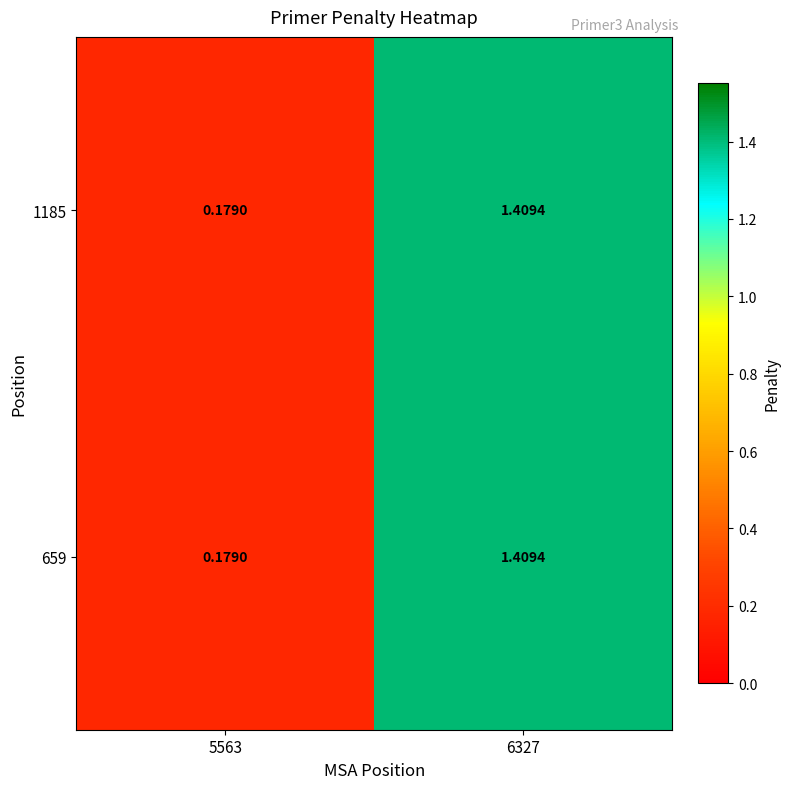

How many distinct data groups are displayed?

2